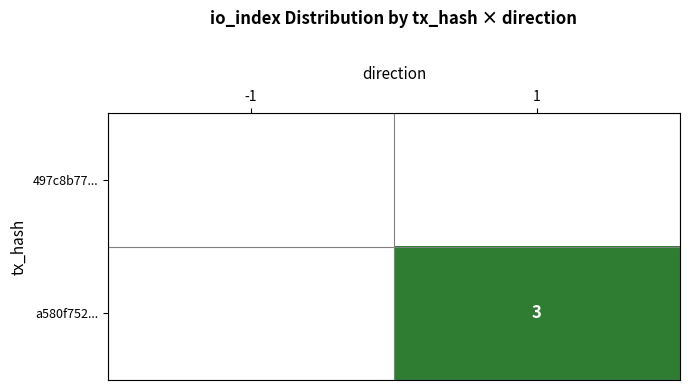

The a580f752... series shows 3 at 1. True or false?

True